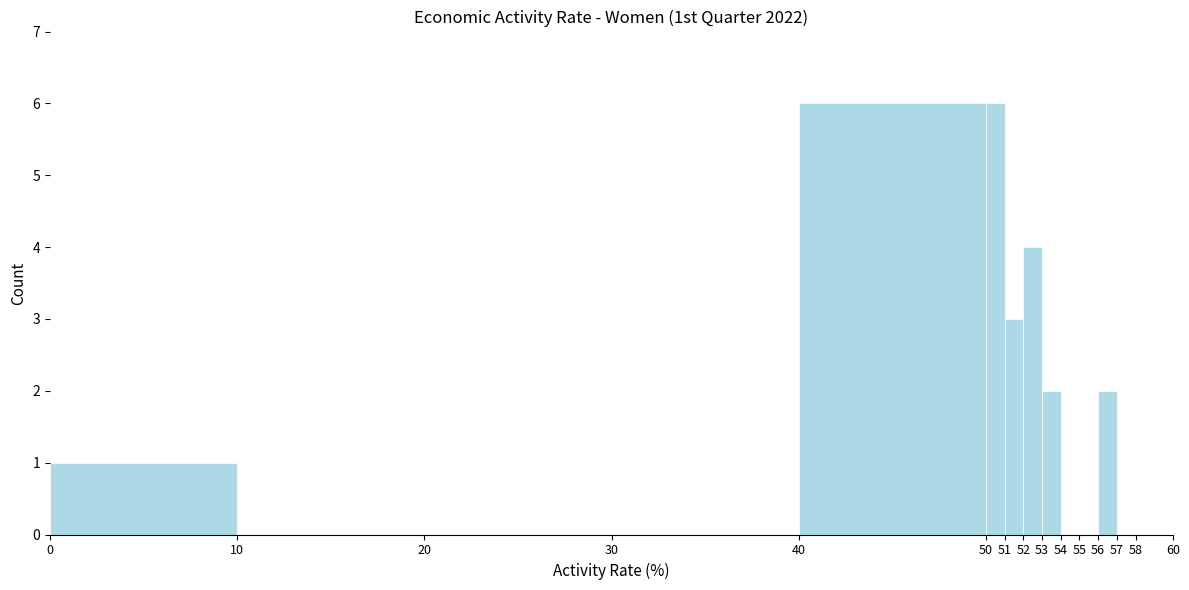

Reading left to right, transcribe this chart: for each bar, give the range it covers on the x-axis and its height. The values are not printed on the chart, so give them approximately, as read against the axis.

0 to 10: 1
10 to 20: 0
20 to 30: 0
30 to 40: 0
40 to 50: 6
50 to 51: 6
51 to 52: 3
52 to 53: 4
53 to 54: 2
54 to 55: 0
55 to 56: 0
56 to 57: 2
57 to 58: 0
58 to 60: 0